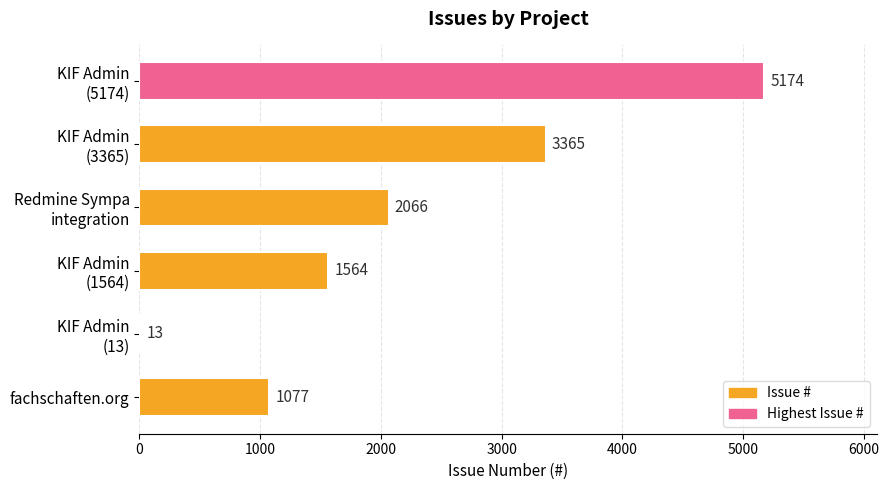

What is the sum of all values?

13259